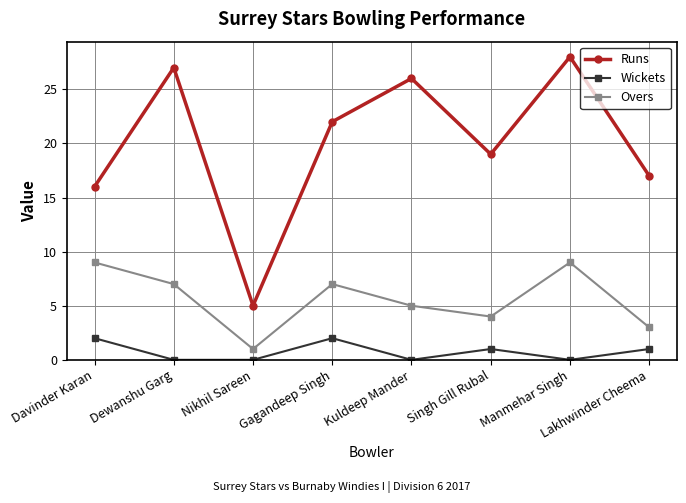

What position from the right is Manmehar Singh?

2